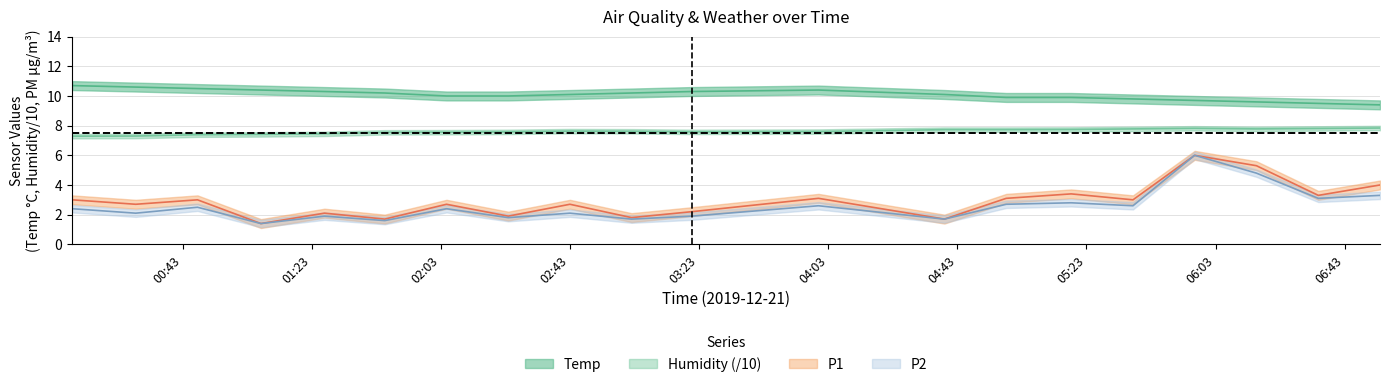

What is the sum of all Humidity values?

152.2